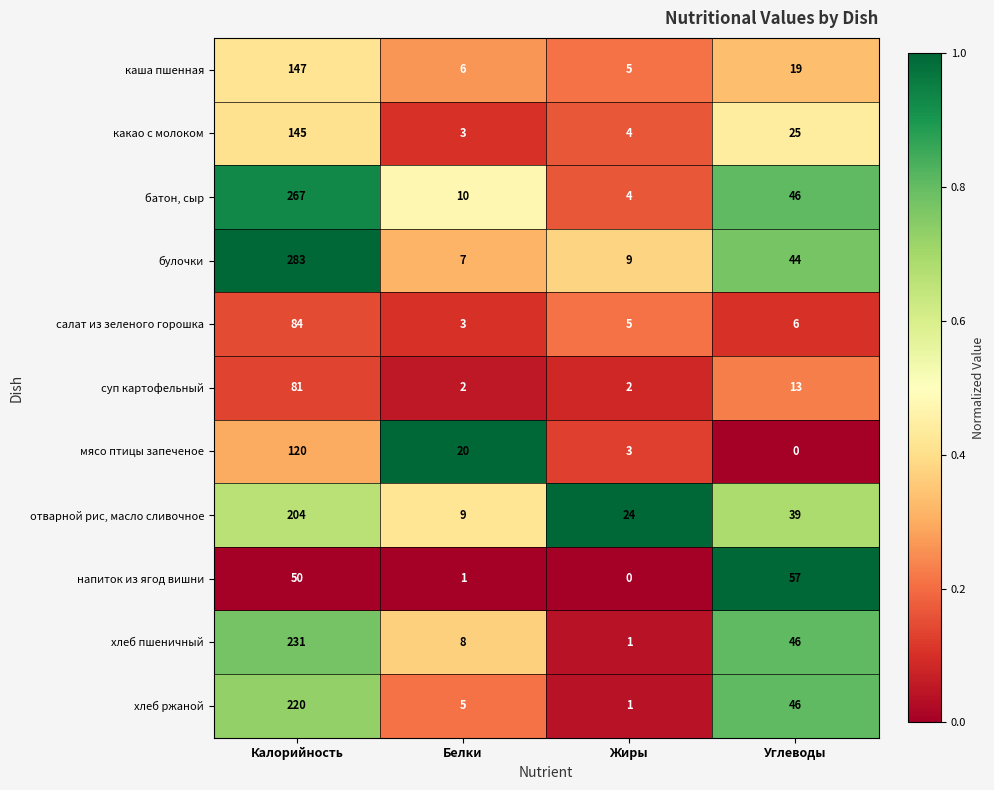

Rank the series at Калорийность from highest to lowest value.

булочки, батон, сыр, хлеб пшеничный, хлеб ржаной, отварной рис, масло сливочное, каша пшенная, какао с молоком, мясо птицы запеченое, салат из зеленого горошка, суп картофельный, напиток из ягод вишни